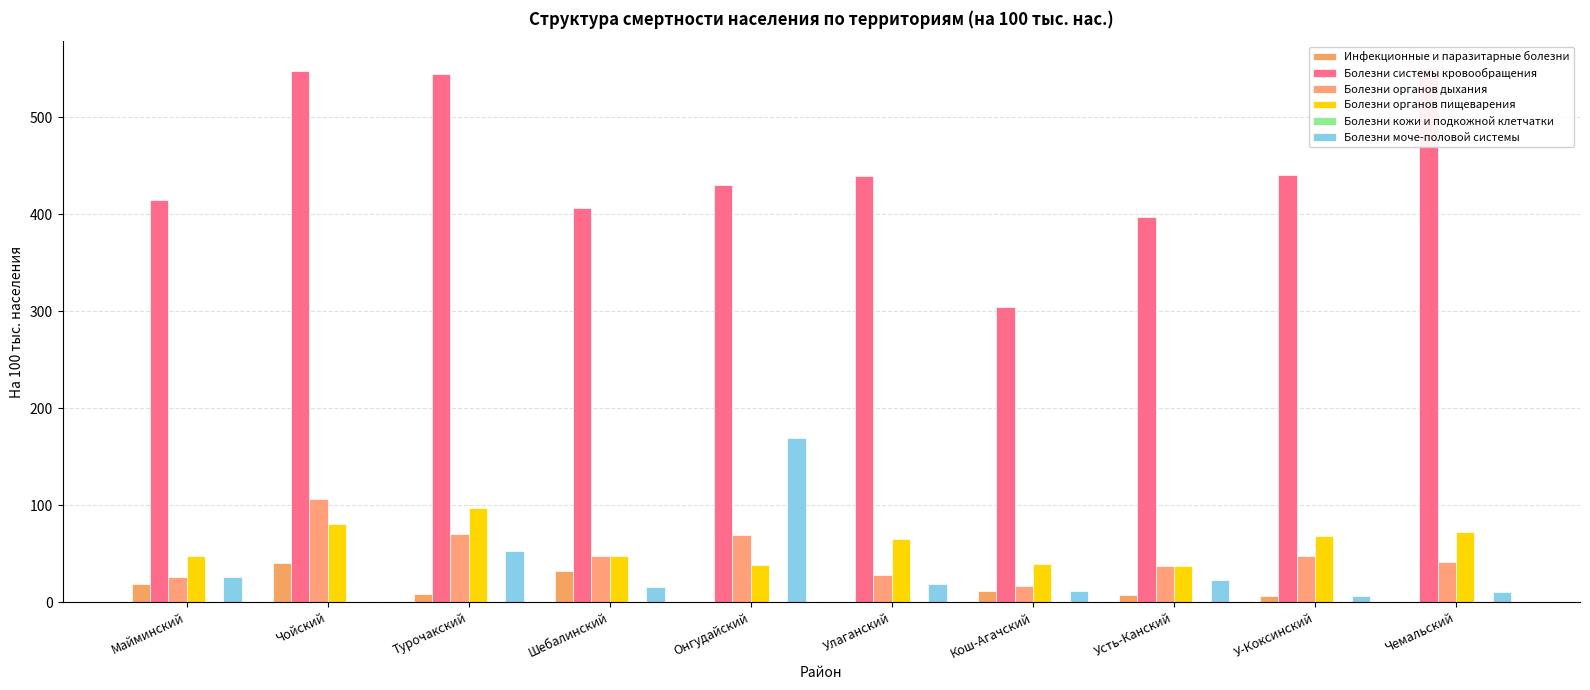

How many categories are shown in the chart?

10